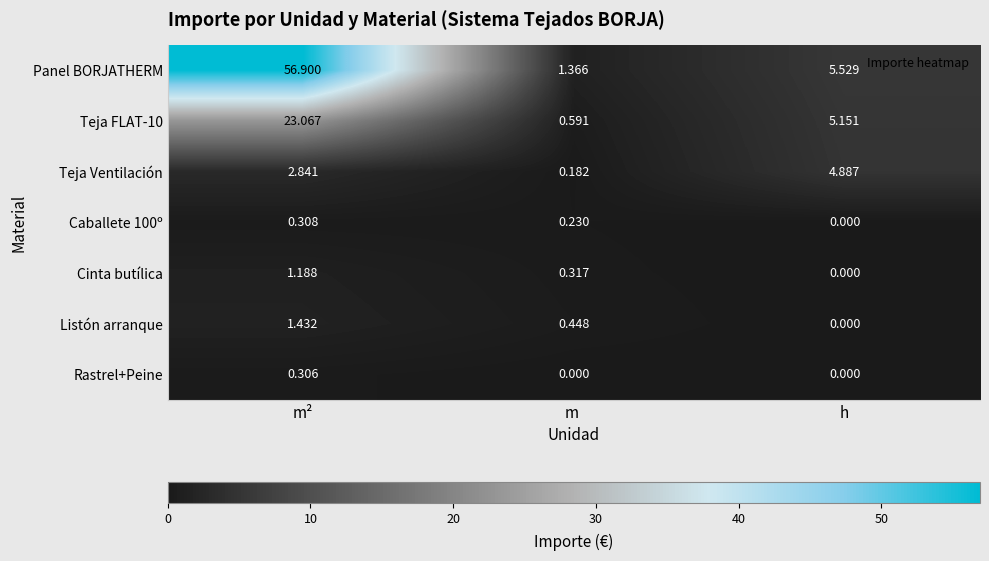

At which category is the sum across all series the highest?

m²